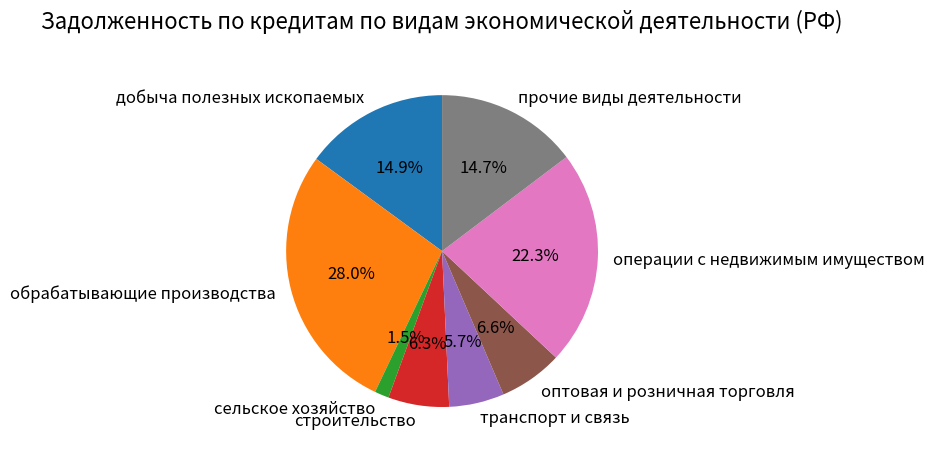

Approximately how many times larger is the value at транспорт и связь compared to сельское хозяйство?

3.8